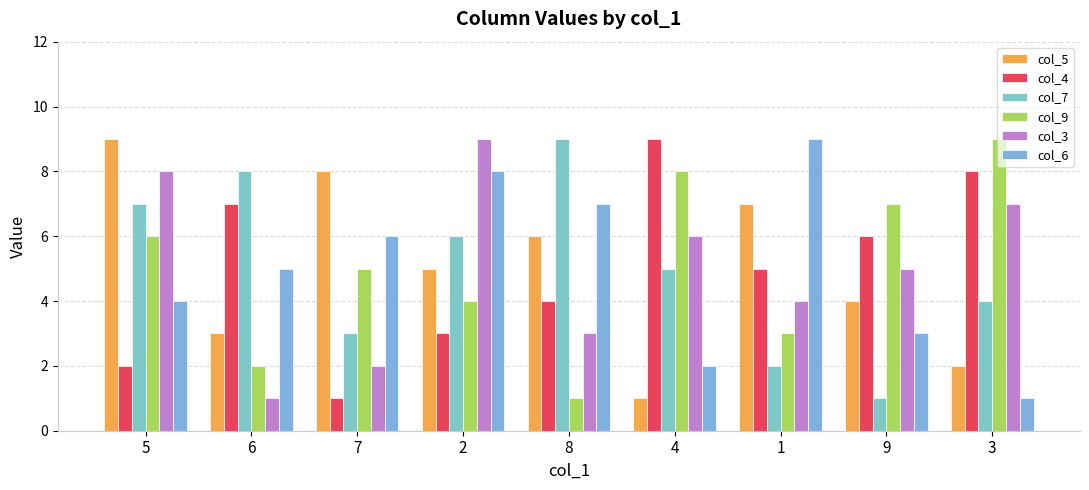

Reading left to right, list all the values displayed in this chart.

col_5: 9	3	8	5	6	1	7	4	2
col_4: 2	7	1	3	4	9	5	6	8
col_7: 7	8	3	6	9	5	2	1	4
col_9: 6	2	5	4	1	8	3	7	9
col_3: 8	1	2	9	3	6	4	5	7
col_6: 4	5	6	8	7	2	9	3	1